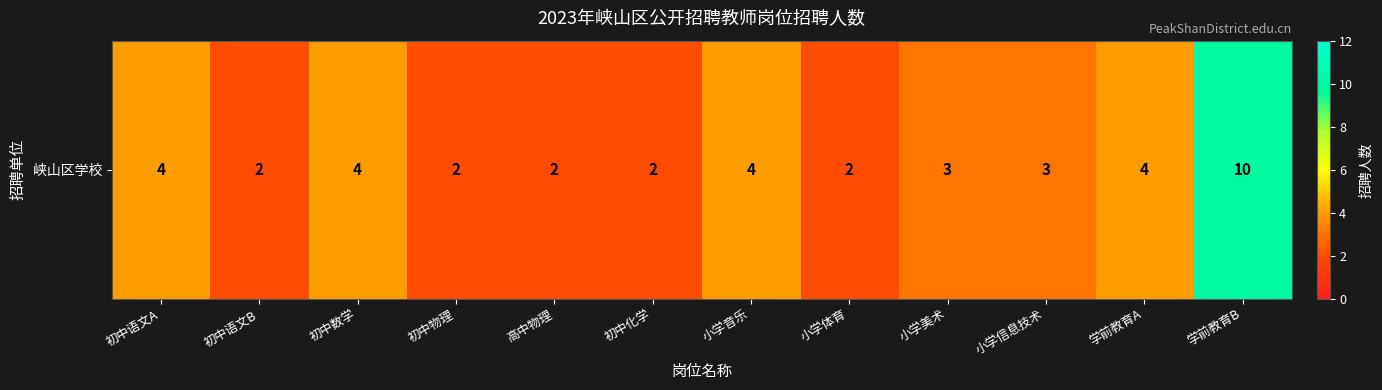

How many categories are shown in the chart?

12